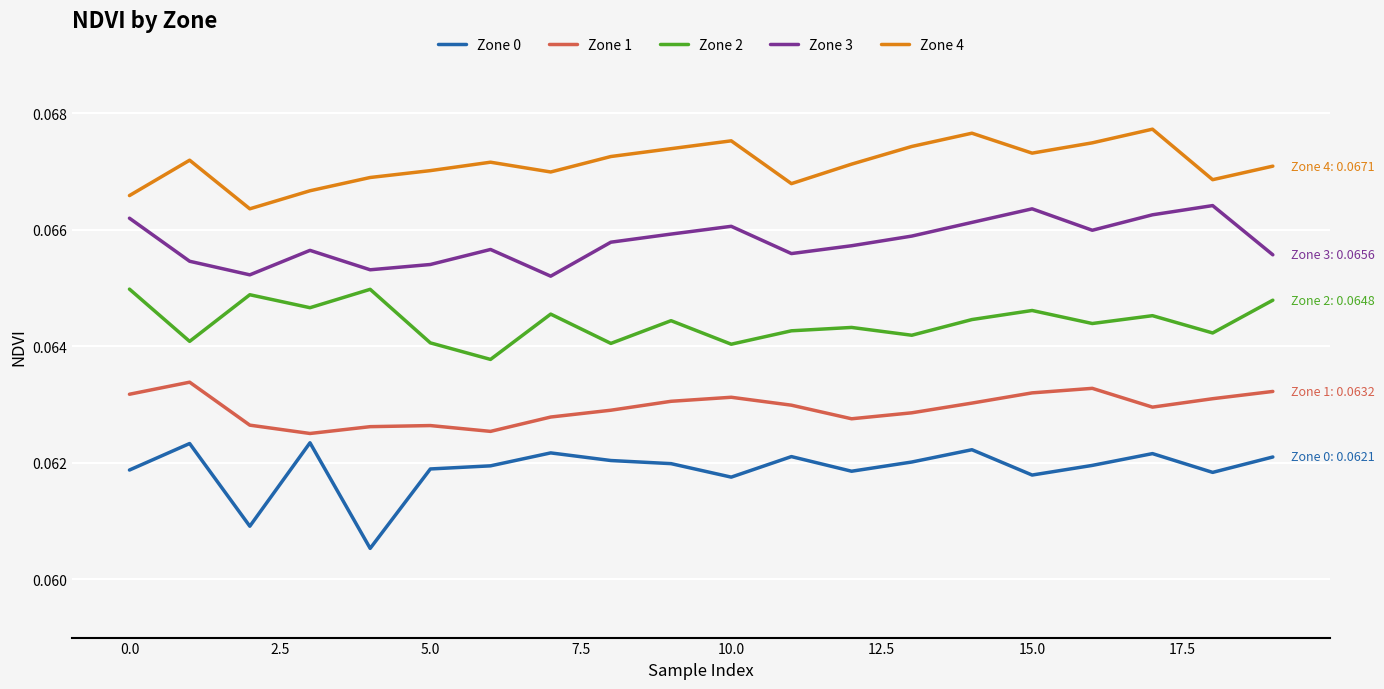

How many lines are shown in the chart?

5